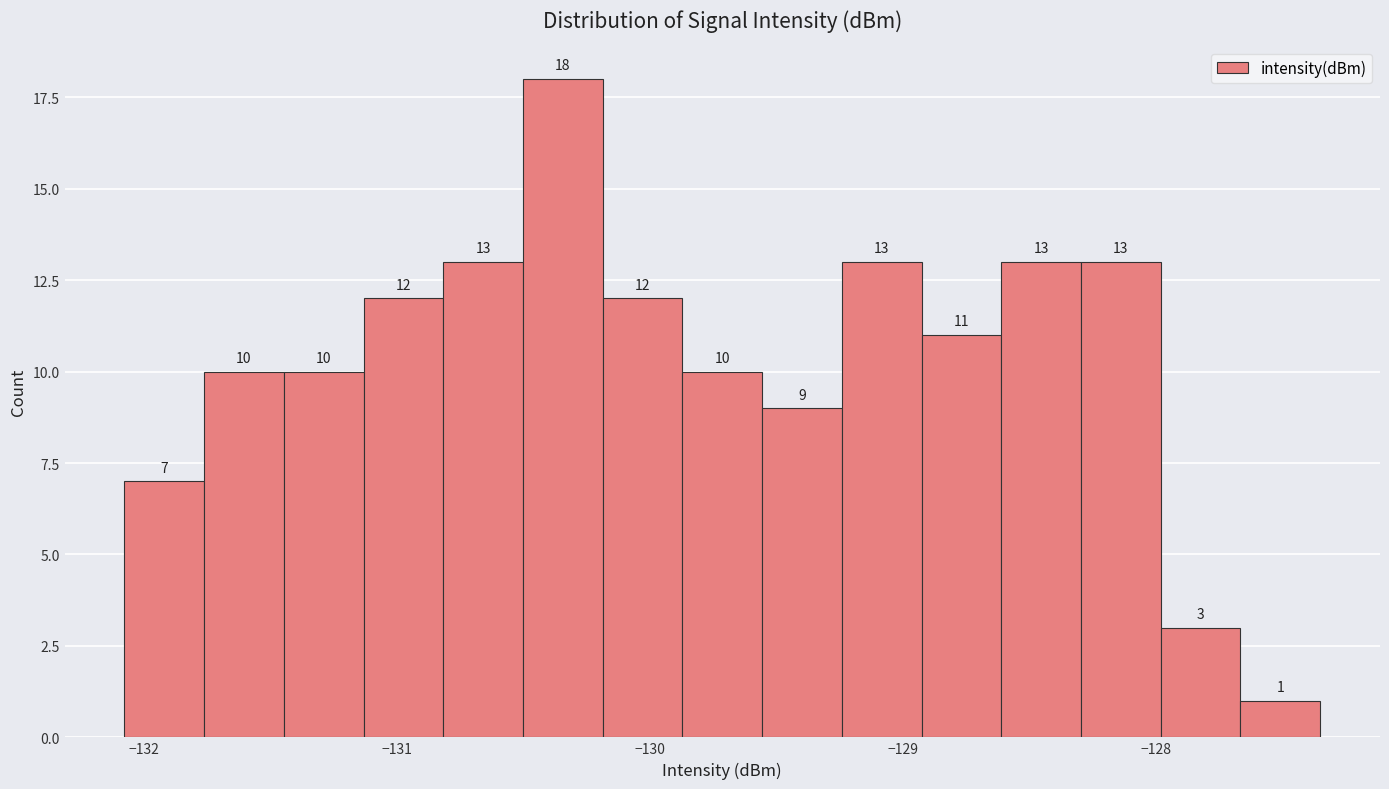

Around what value on the x-axis is the tallest bar? Give the approximate position of its centre, as read against the axis.

-130.3